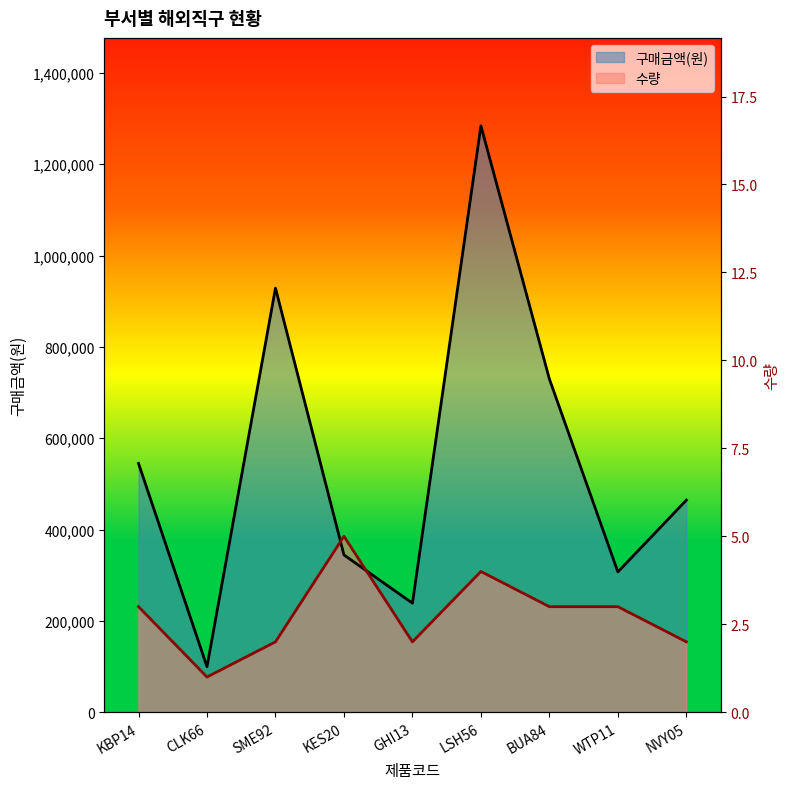

List the labels in order of 수량 value, smallest first.

CLK66, SME92, GHI13, NVY05, KBP14, BUA84, WTP11, LSH56, KES20